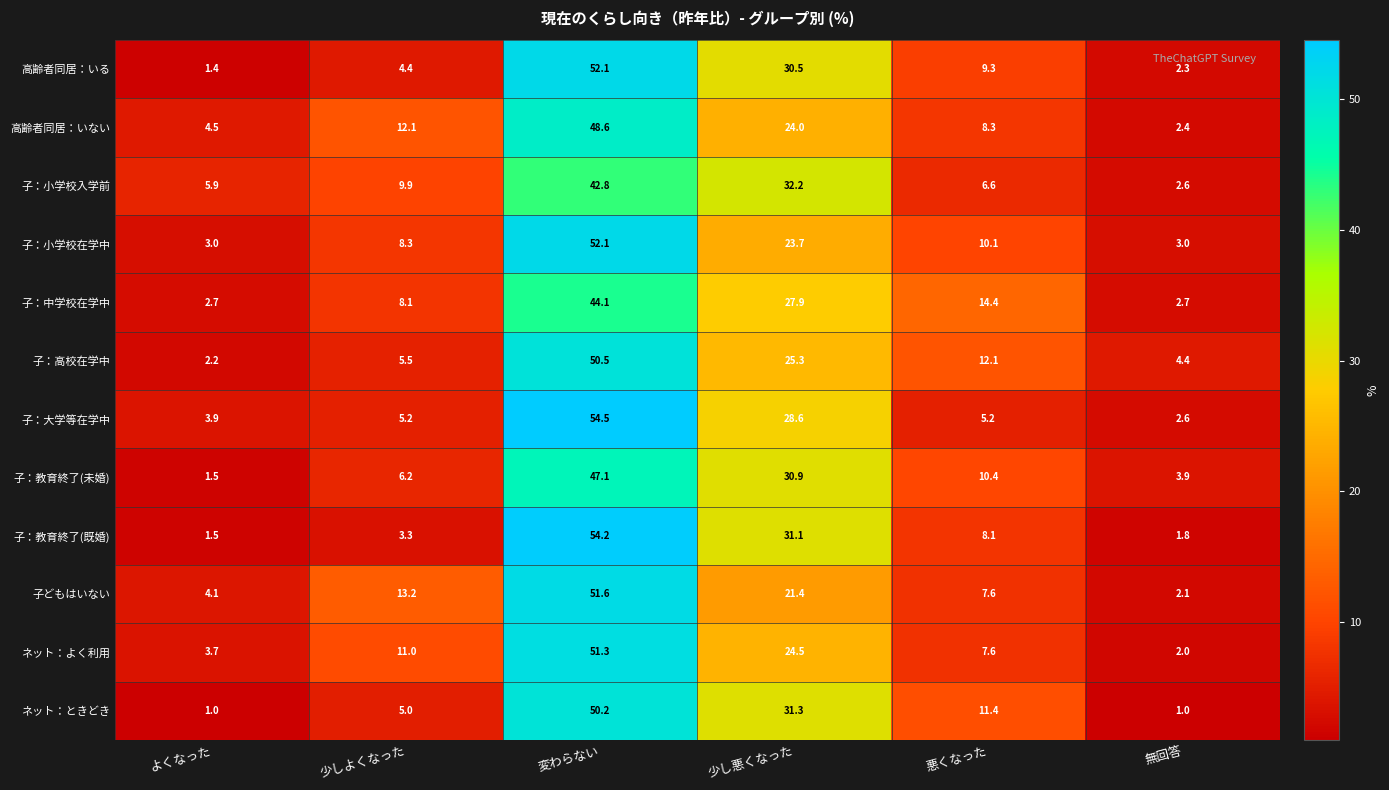

Which series has the largest total across all categories?

子：小学校在学中